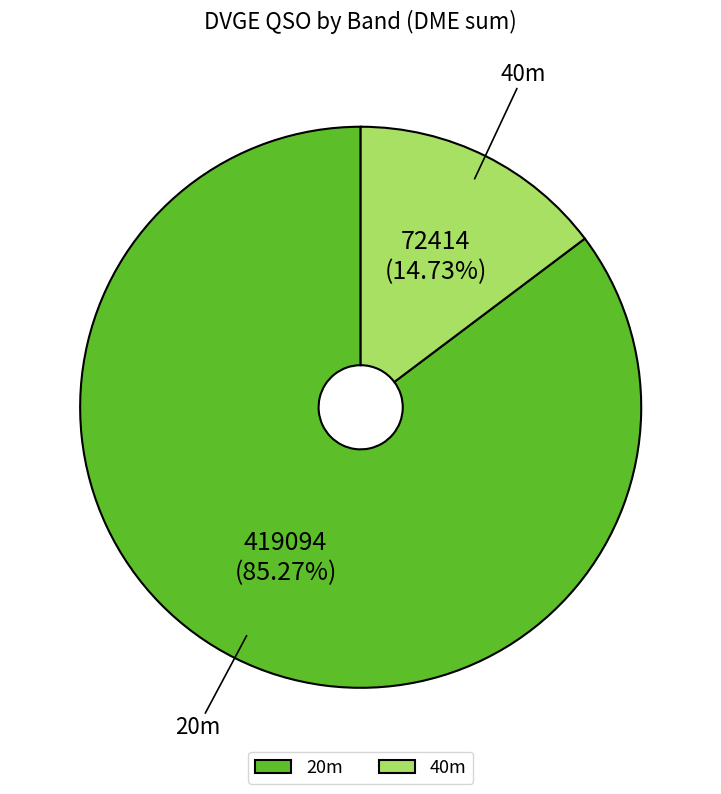

Between 20m and 40m, which is larger?

20m